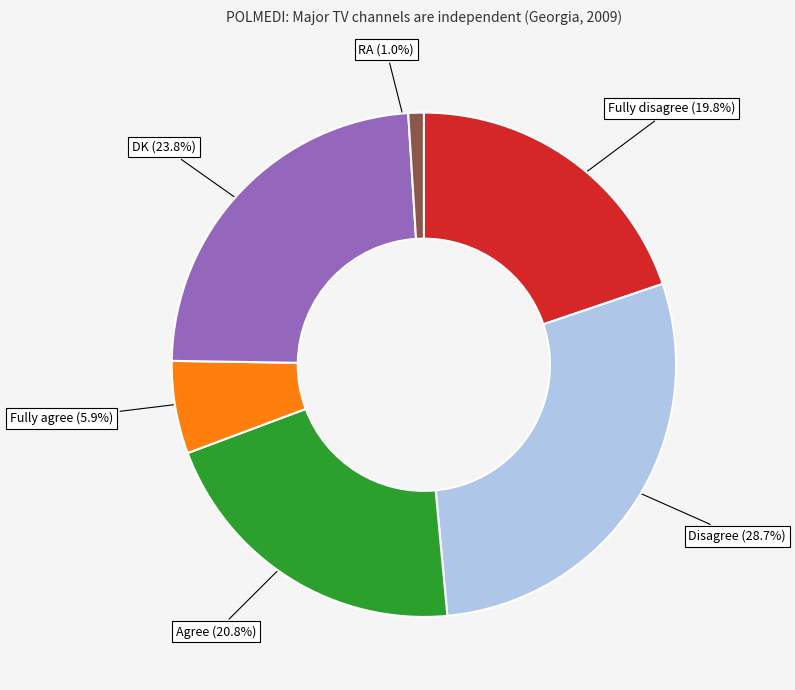

Is there any slice that represents more than half of the pie?

No